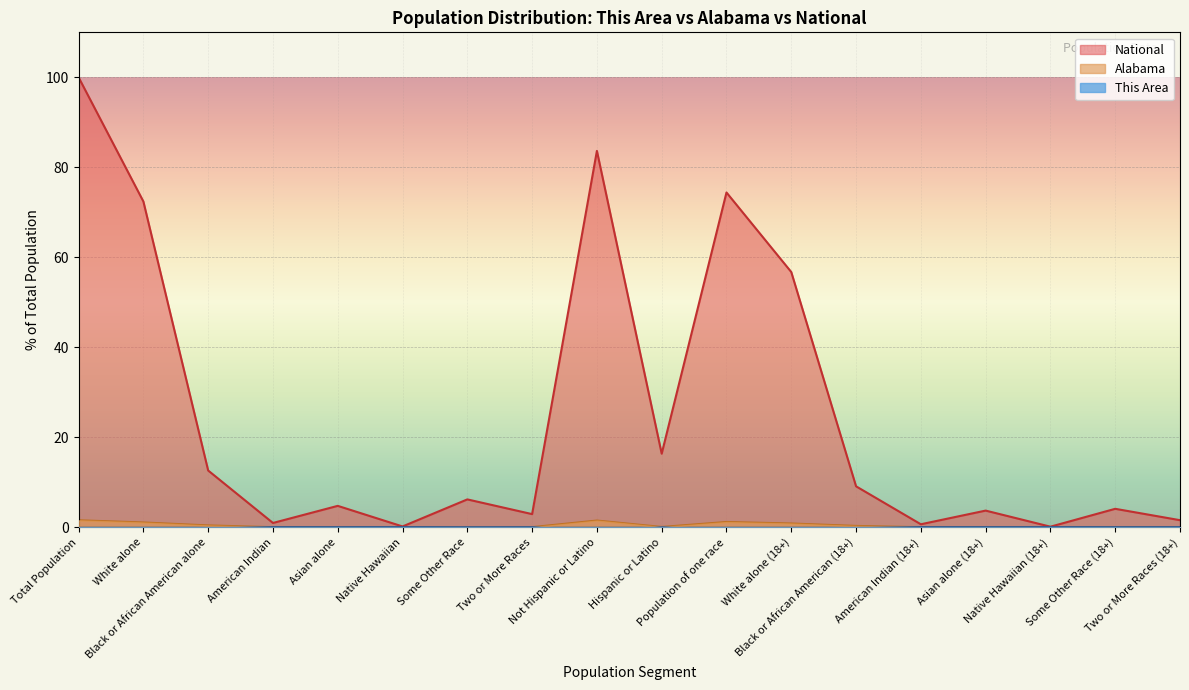

How many lines are shown in the chart?

3